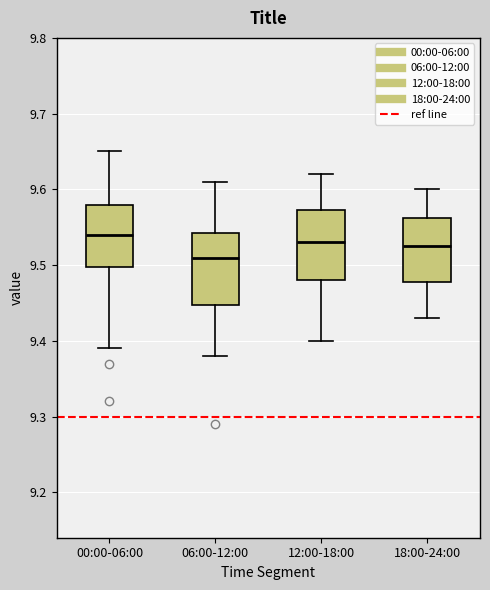

Reading left to right, read every box against the y-axis: the position of its median line, the range the box covers, and the ends of its whiskers. The values are not printed on the chart, so give them approximately, as read against the axis.

00:00-06:00: median 9.54, box 9.50 to 9.58, whiskers 9.39 to 9.65
06:00-12:00: median 9.51, box 9.45 to 9.54, whiskers 9.38 to 9.61
12:00-18:00: median 9.53, box 9.48 to 9.57, whiskers 9.40 to 9.62
18:00-24:00: median 9.53, box 9.48 to 9.56, whiskers 9.43 to 9.60